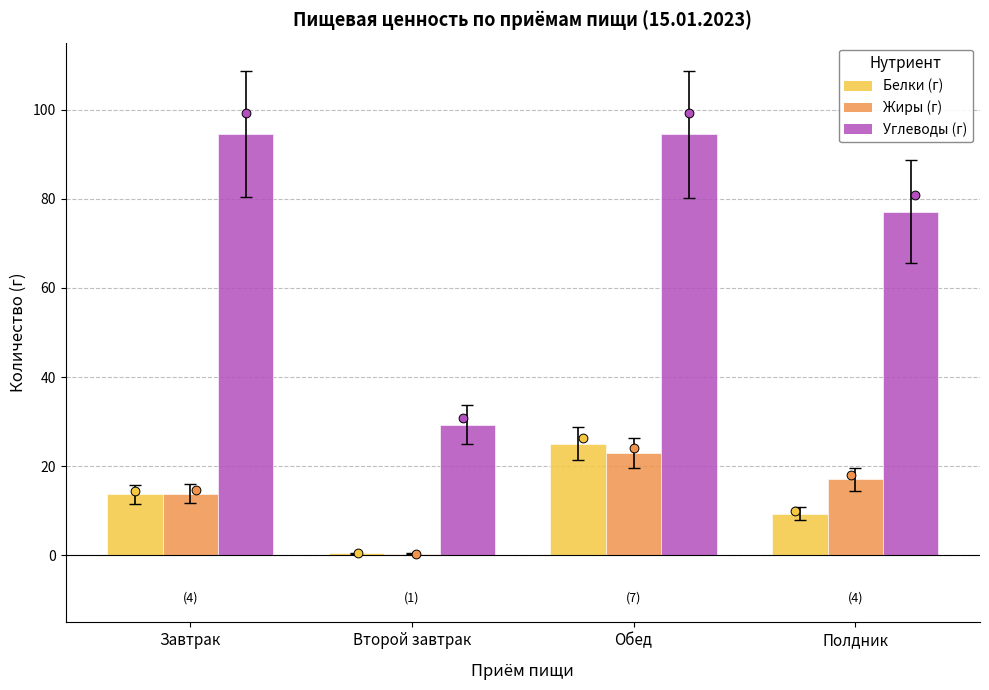

Which series has the largest total across all categories?

Углеводы (г)